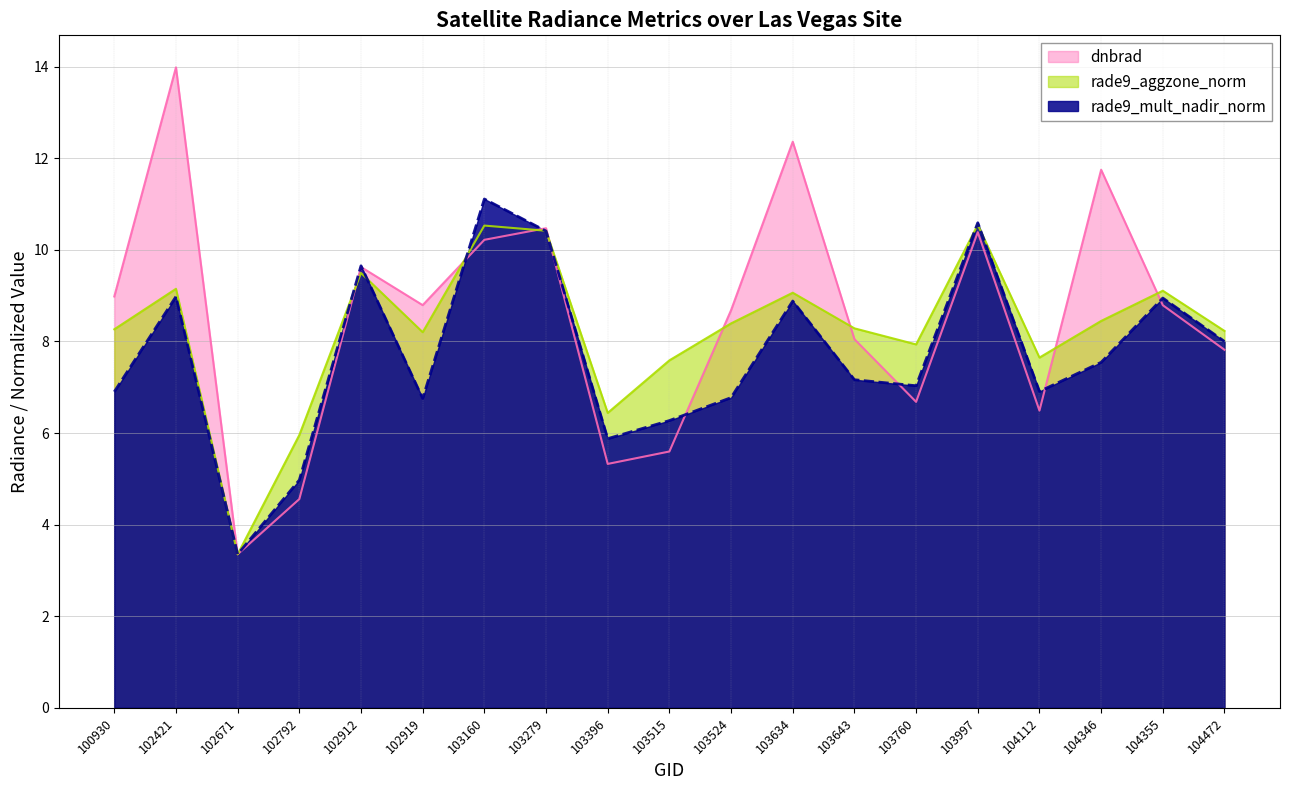

What are all the series names shown in the legend?

dnbrad, rade9_aggzone_norm, rade9_mult_nadir_norm